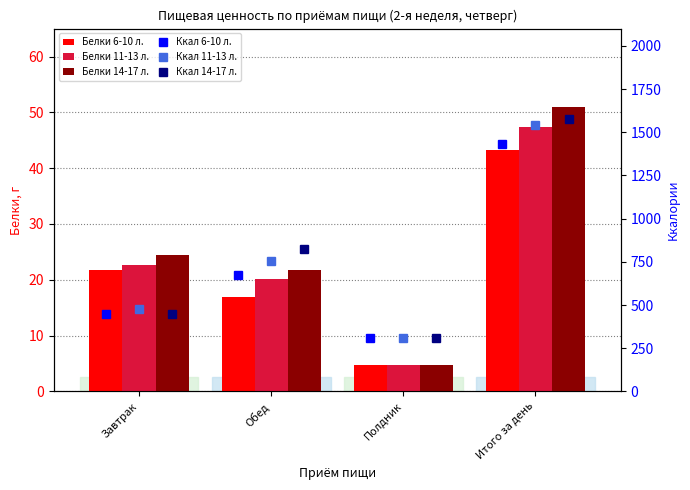

At Обед, list the series in order from smallest to largest.

Белки 6-10 лет, Белки 11-13 лет, Белки 14-17 лет, Ккал 6-10 лет, Ккал 11-13 лет, Ккал 14-17 лет